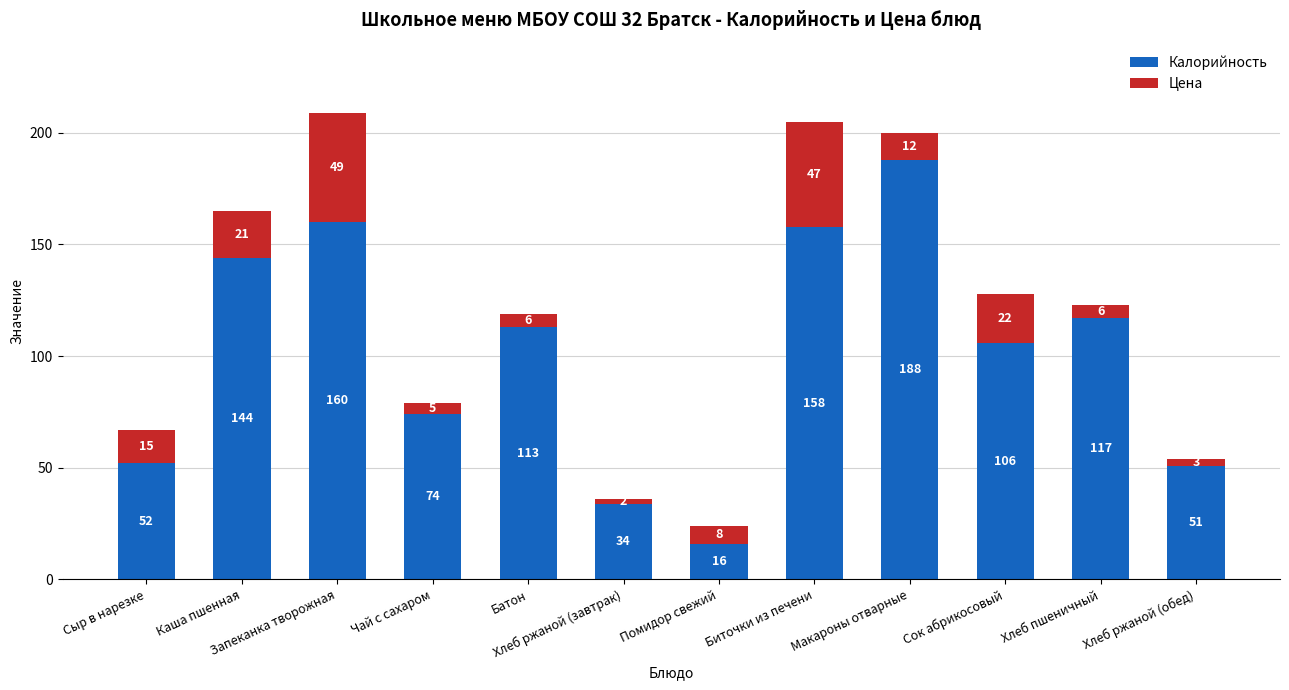

What value does the Калорийность series have at Макароны отварные?

188